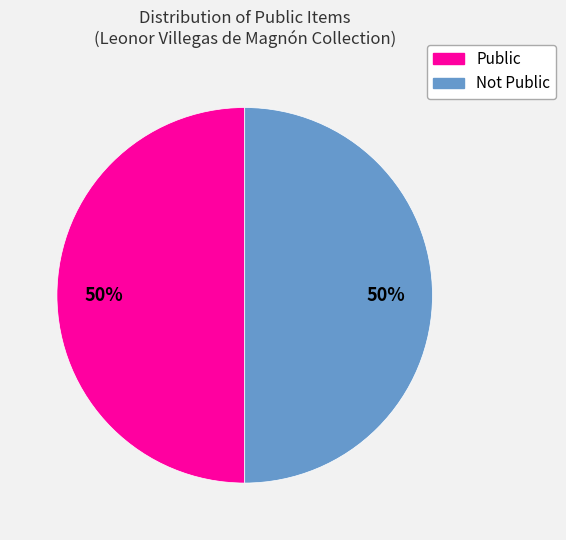

Approximately how many times larger is the value at Public compared to Not Public?

1.0